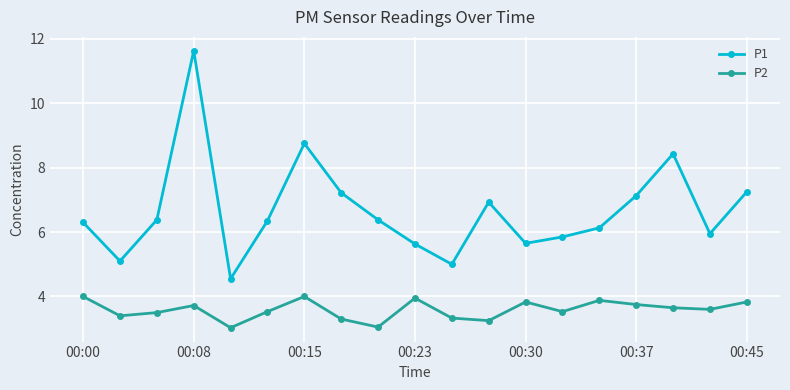

Which series has the largest total across all categories?

P1